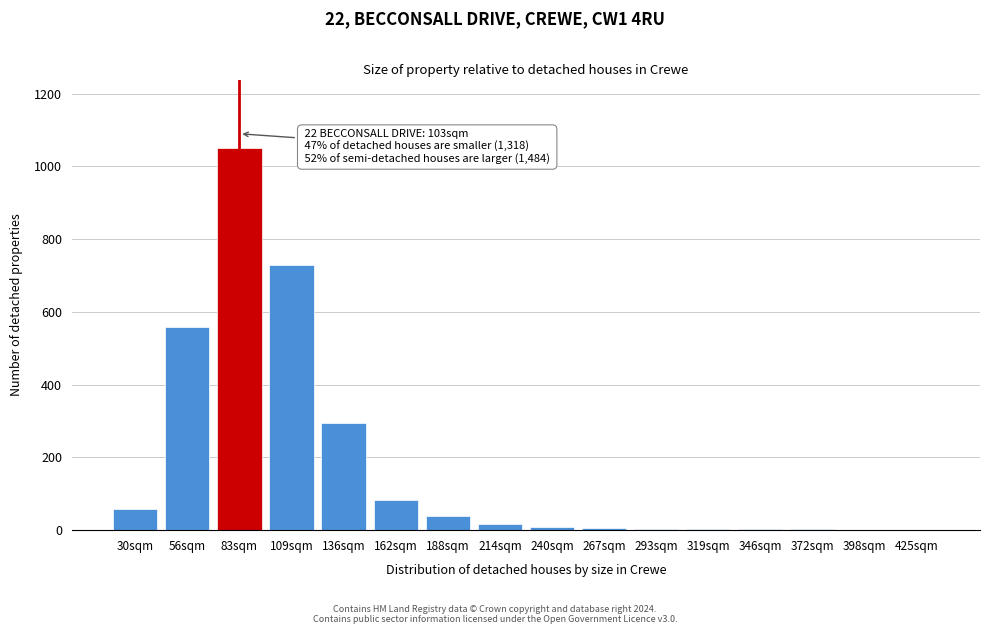

Is it true that the value at 109sqm is 1287?

False